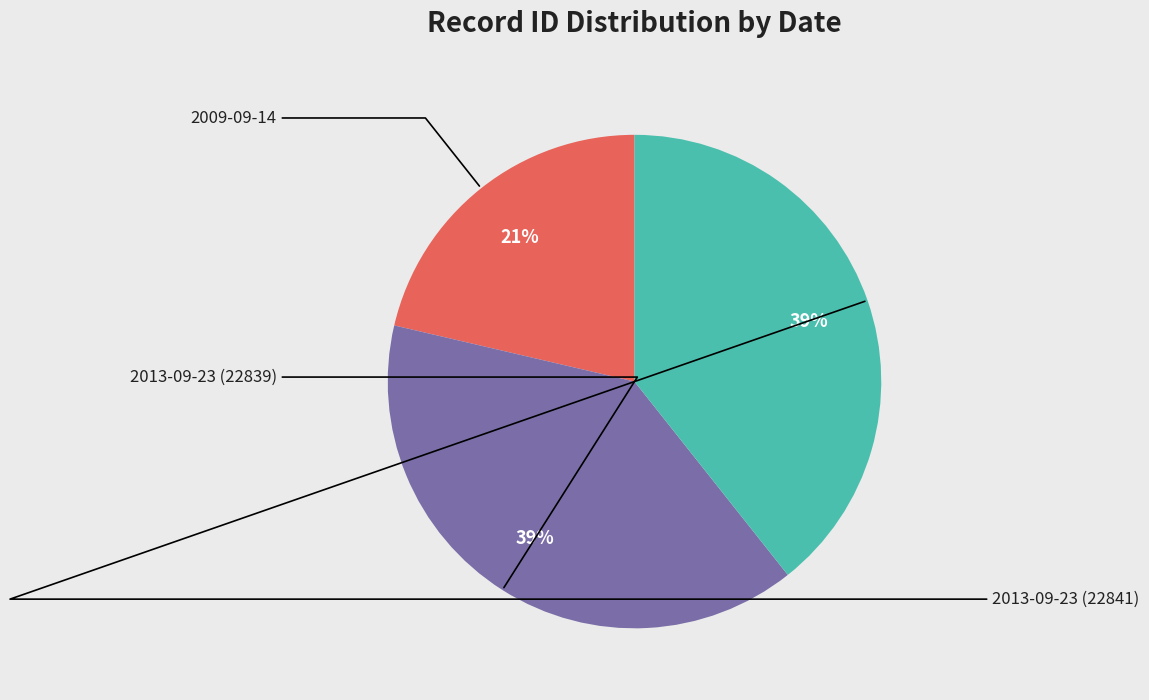

To the nearest percent, what is the difference between the largest and smallest slice percentages?

18%